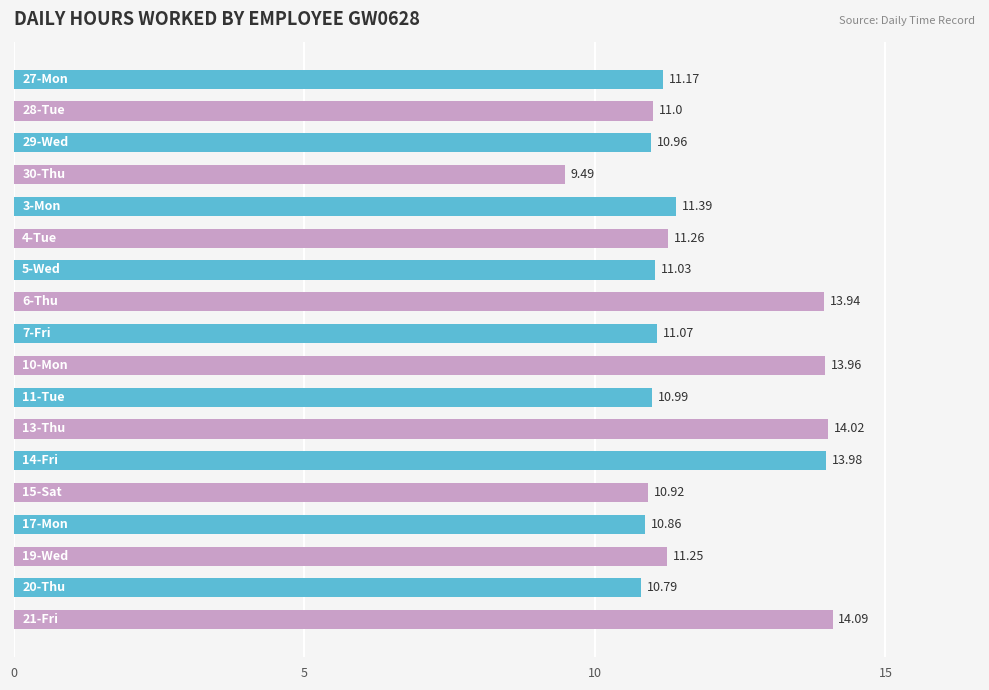

What is the difference between the maximum and second lowest values?

3.3